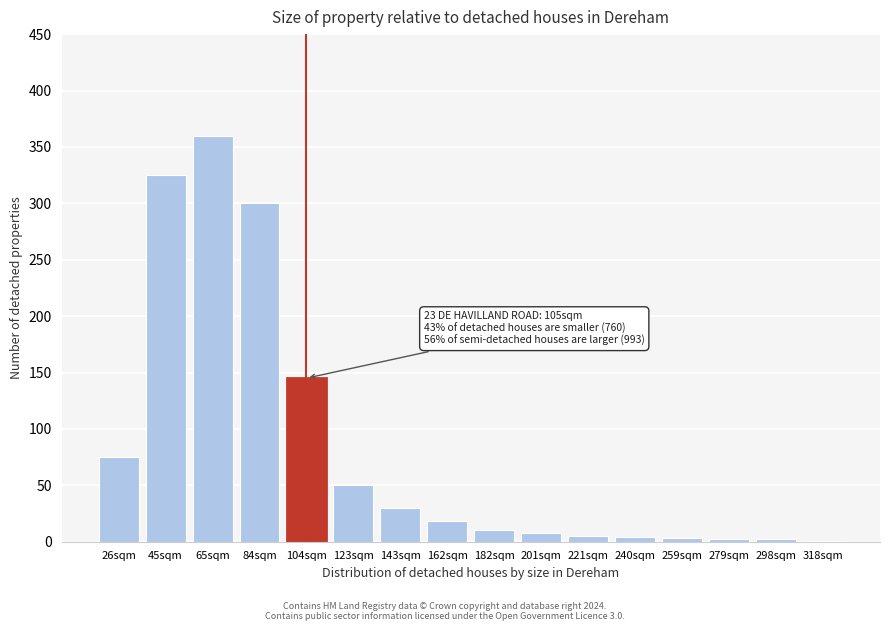

Is it true that the value at 65sqm is 360?

True